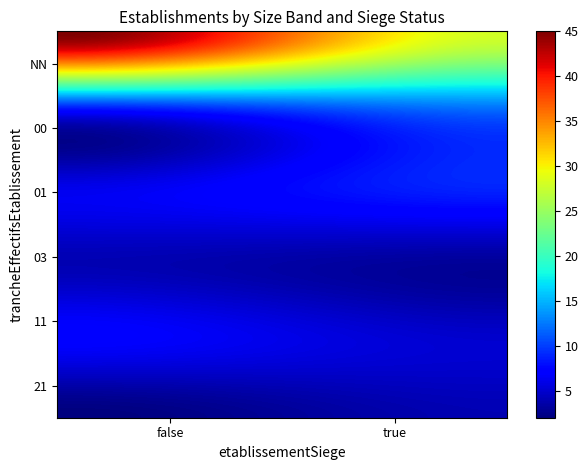

Reading left to right, list all the values displayed in this chart.

45	28	8	12	6	9	4	3	7	5	2	4